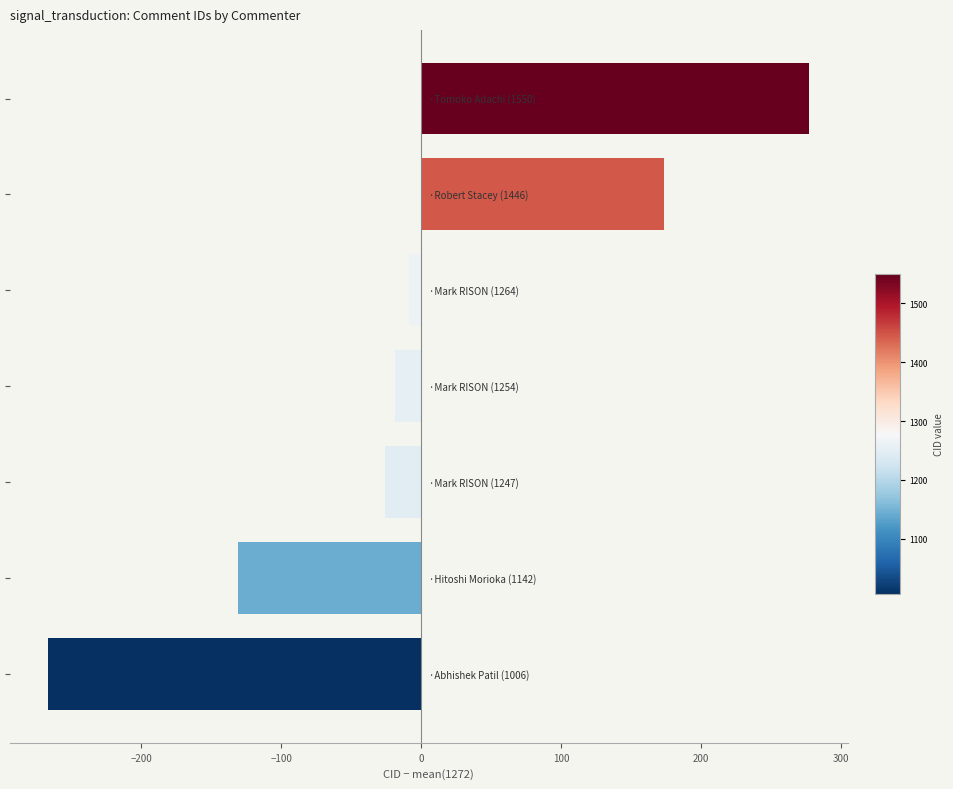

Reading top to bottom, list all the values displayed in this chart.

277.3	173.3	-8.7	-18.7	-25.7	-130.7	-266.7